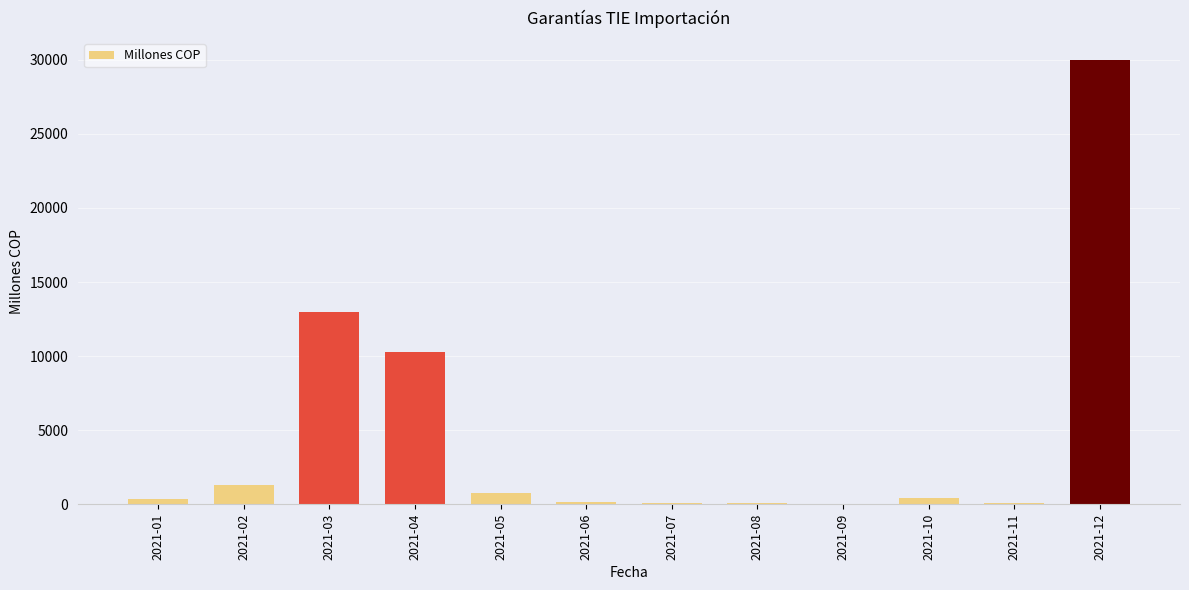

How many values exceed 458?

6